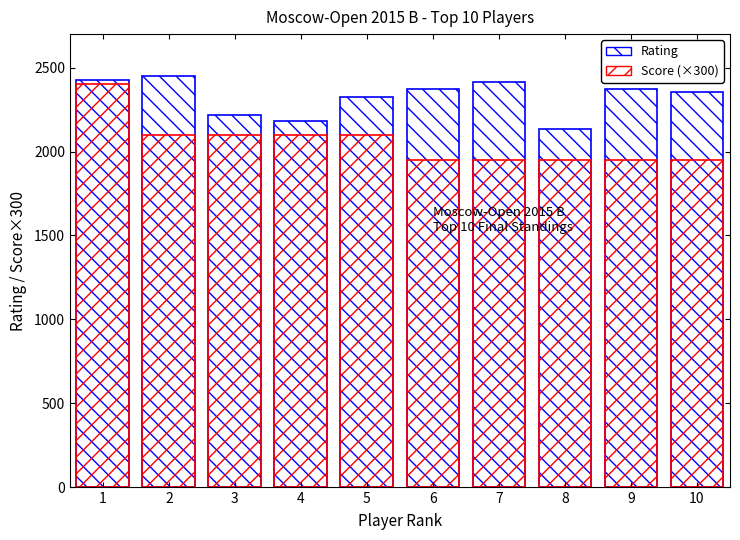

Does the chart contain any negative values?

No